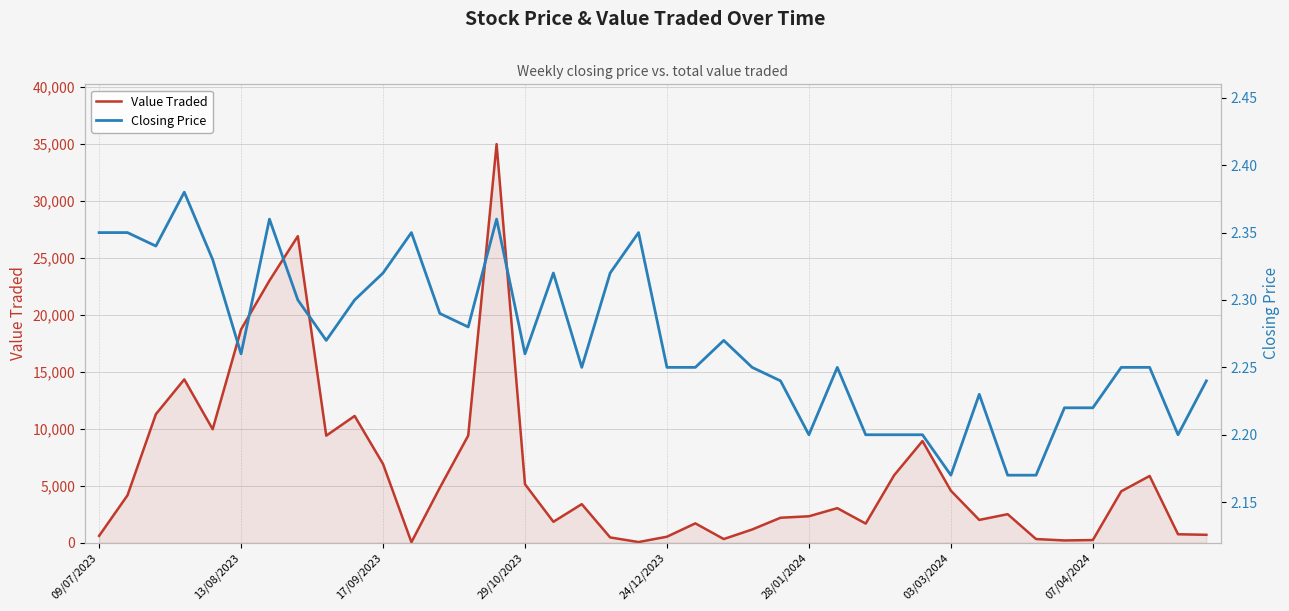

Reading left to right, what are all the values shown in this chart?

Value Traded: 590.0	4152.0	11278.0	14331.0	9954.0	18723.0	23009.0	26911.0	9390.0	11120.0	6904.0	33.0	4817.0	9397.0	34995.0	5124.0	1827.0	3375.0	452.0	47.0	515.0	1688.0	310.0	1148.0	2181.0	2310.0	3023.0	1669.0	5907.0	8917.0	4556.0	1990.0	2494.0	309.0	187.0	222.0	4503.0	5850.0	731.0	683.0
Closing Price: 2.4	2.4	2.3	2.4	2.3	2.3	2.4	2.3	2.3	2.3	2.3	2.4	2.3	2.3	2.4	2.3	2.3	2.2	2.3	2.4	2.2	2.2	2.3	2.2	2.2	2.2	2.2	2.2	2.2	2.2	2.2	2.2	2.2	2.2	2.2	2.2	2.2	2.2	2.2	2.2